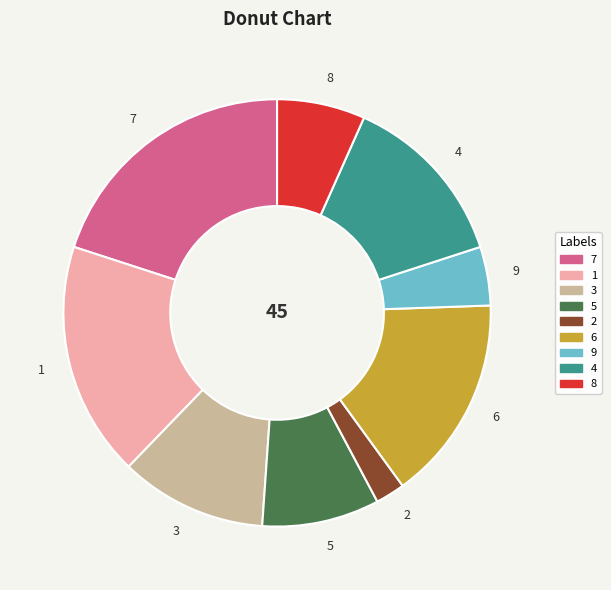

Is 2 the majority of the pie?

No